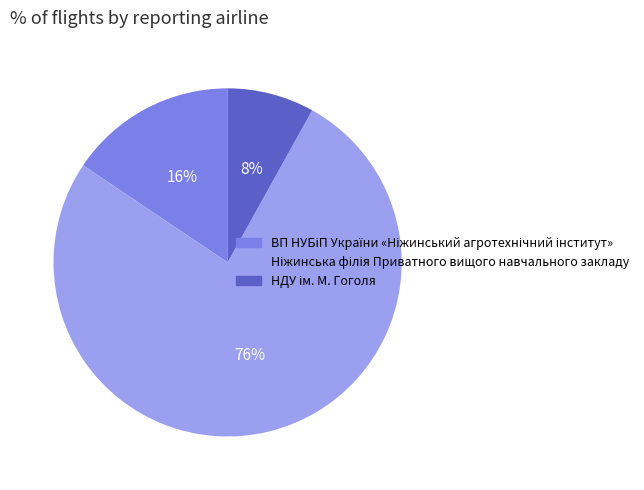

To the nearest percent, what is the difference between the largest and smallest slice percentages?

68%